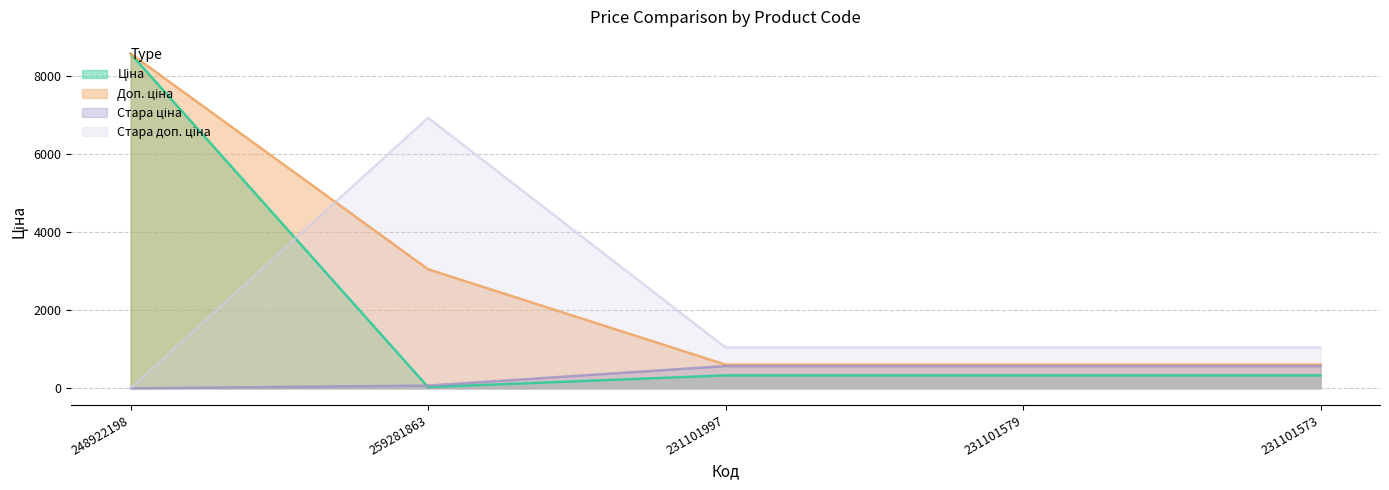

What is the spread (max minus min) of values at 231101997?

715.4